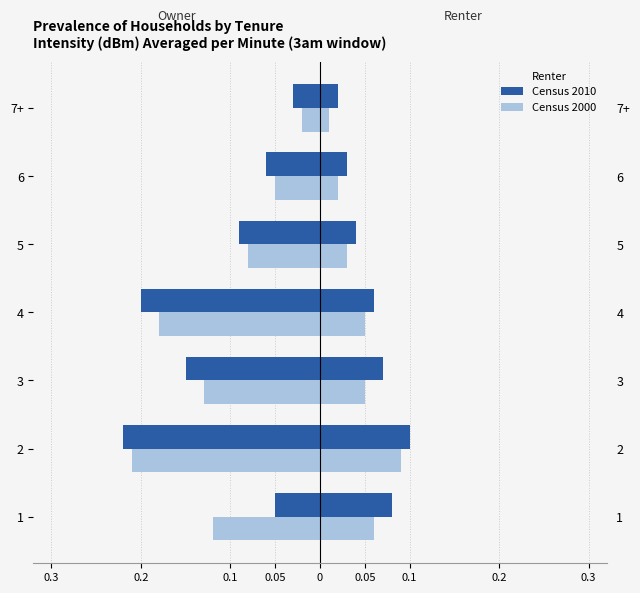

The Census 2000 series shows -0.1 at 3. True or false?

True